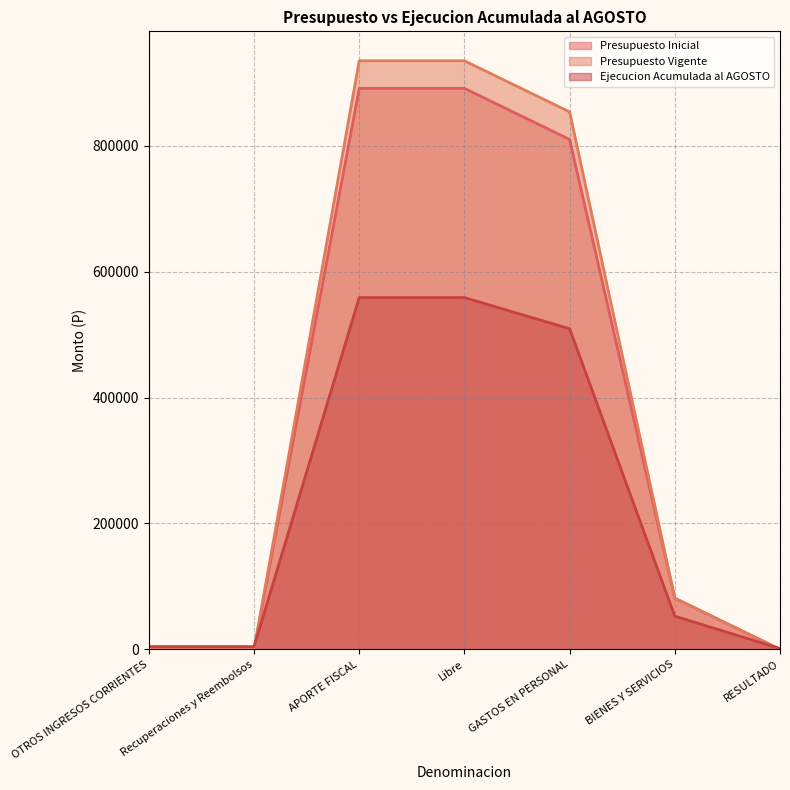

How many lines are shown in the chart?

3